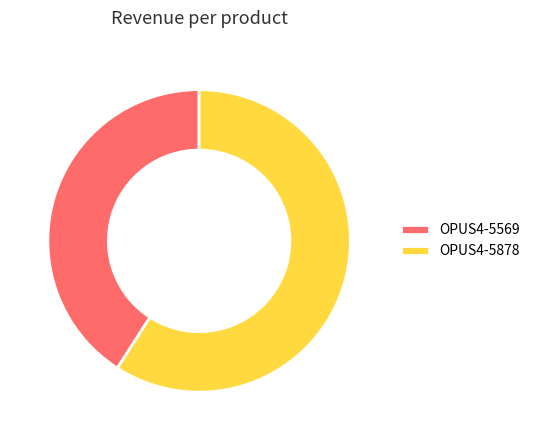

The OPUS4-5569 slice represents 30% of the pie. True or false?

False